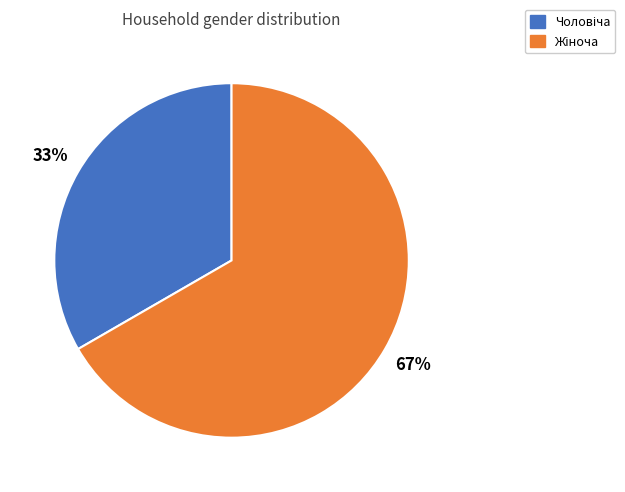

To the nearest percent, what is the average slice percentage?

50%